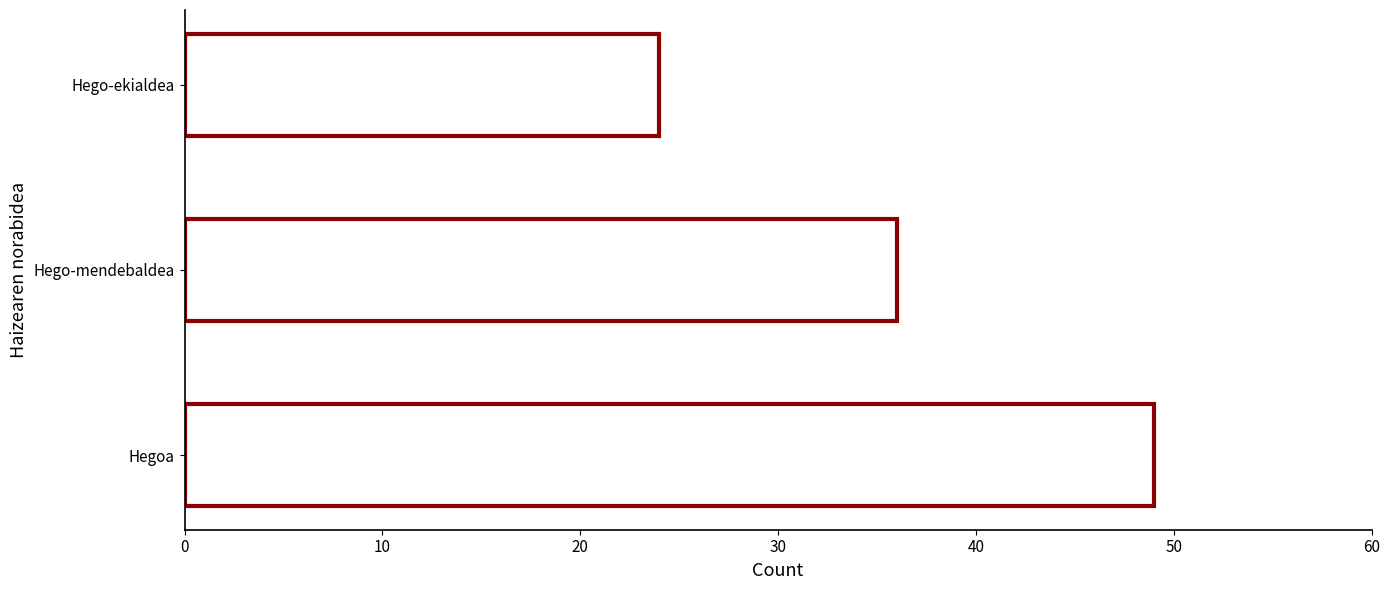

The chart shows a value of 33 at Hegoa. True or false?

False